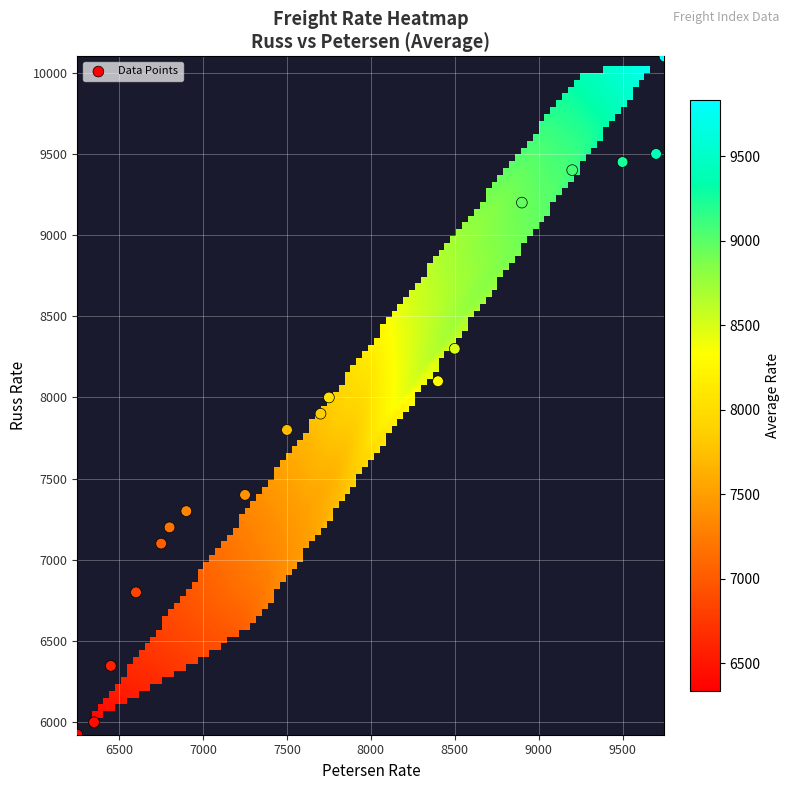

What is the range of Y values (max minus min)?

4177